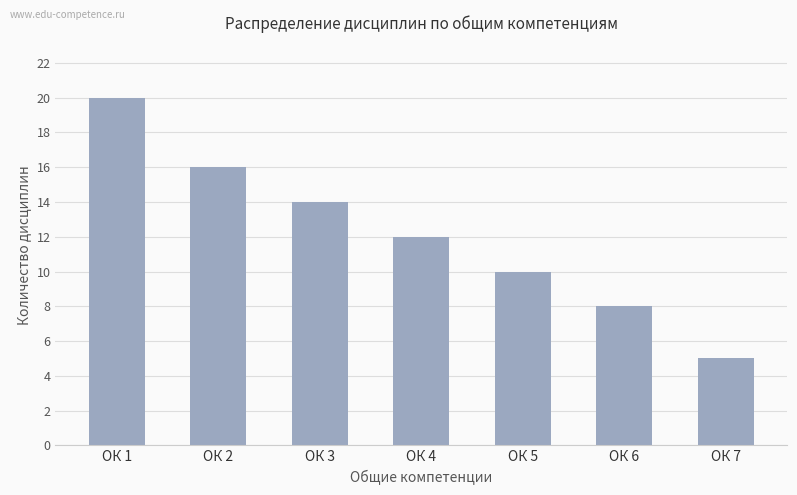

What is the sum of the values at ОК 7 and ОК 4?

17